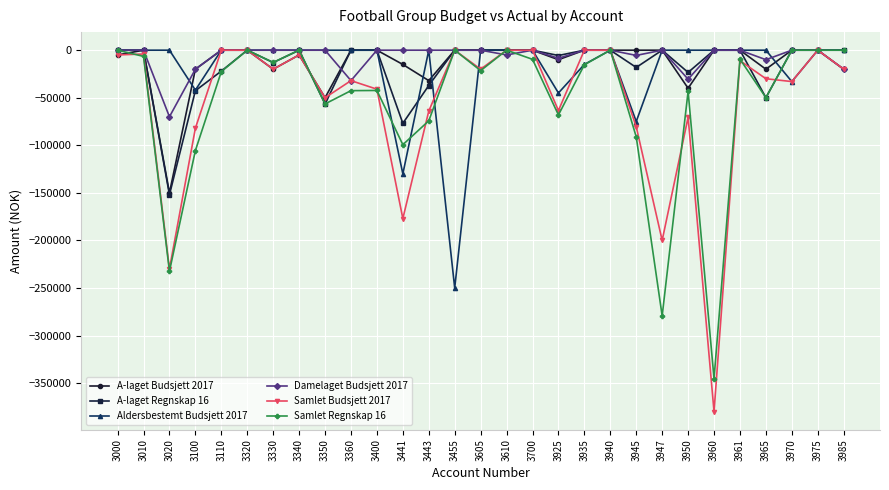

Which category has the lowest value in the Damelaget Budsjett 2017 series?

3020